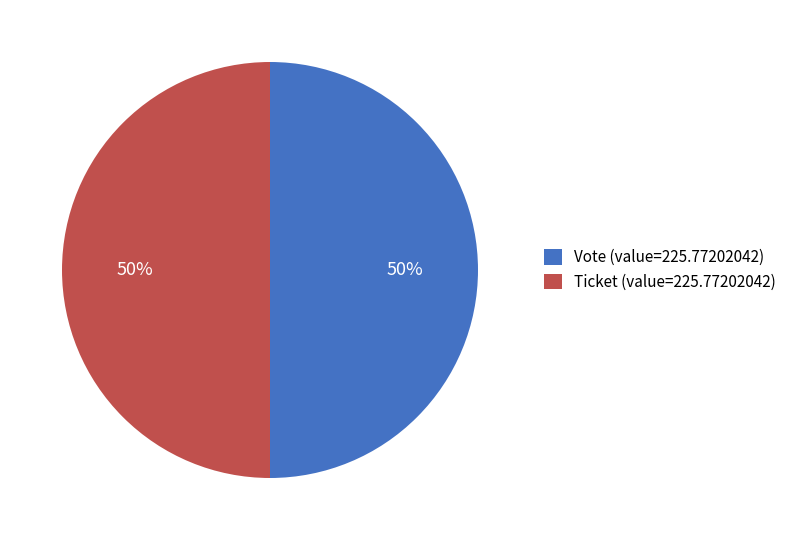

Count the number of slices in the pie.

2